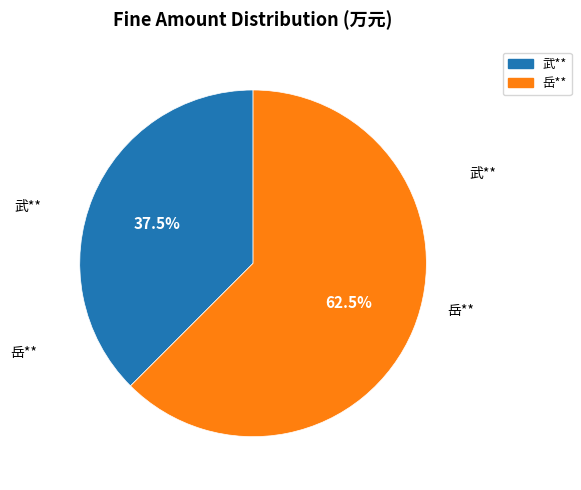

Combined, what portion of the pie is 武** and 岳**?

100.0%